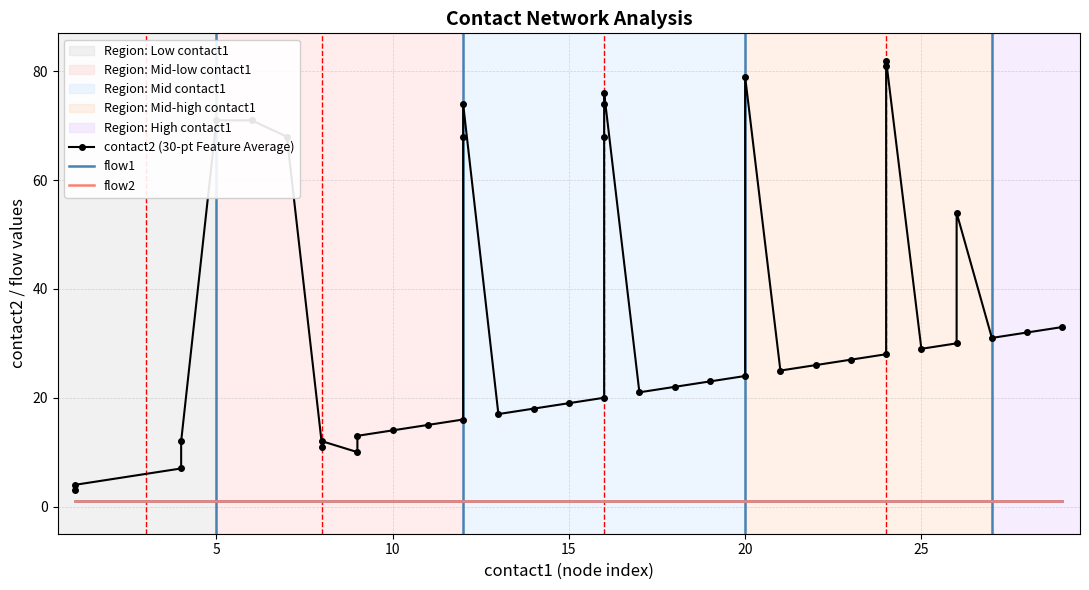

True or false: flow2 and contact2 (30-pt Feature Average) intersect in this chart.

False